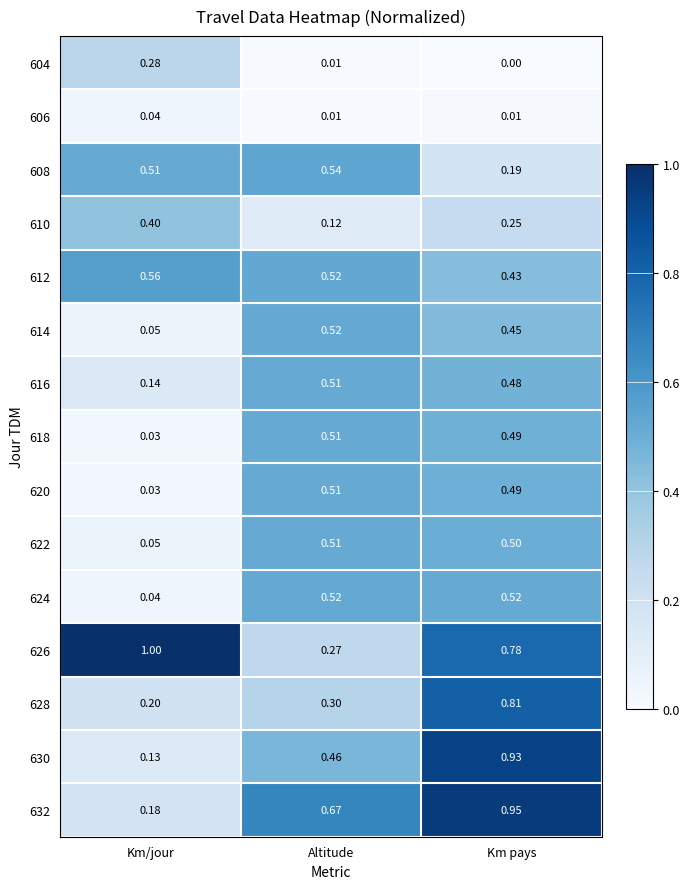

At which category is the sum across all series the highest?

Km pays